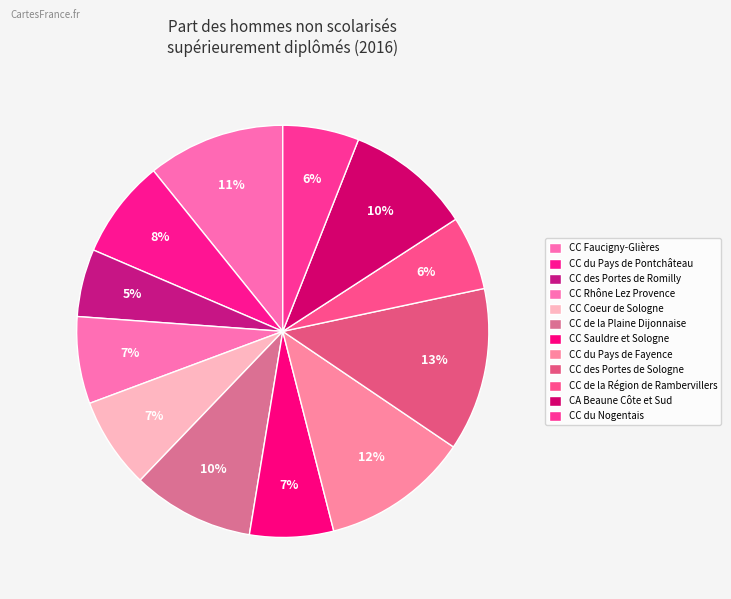

Which category has the smallest portion of the pie?

CC des Portes de Romilly